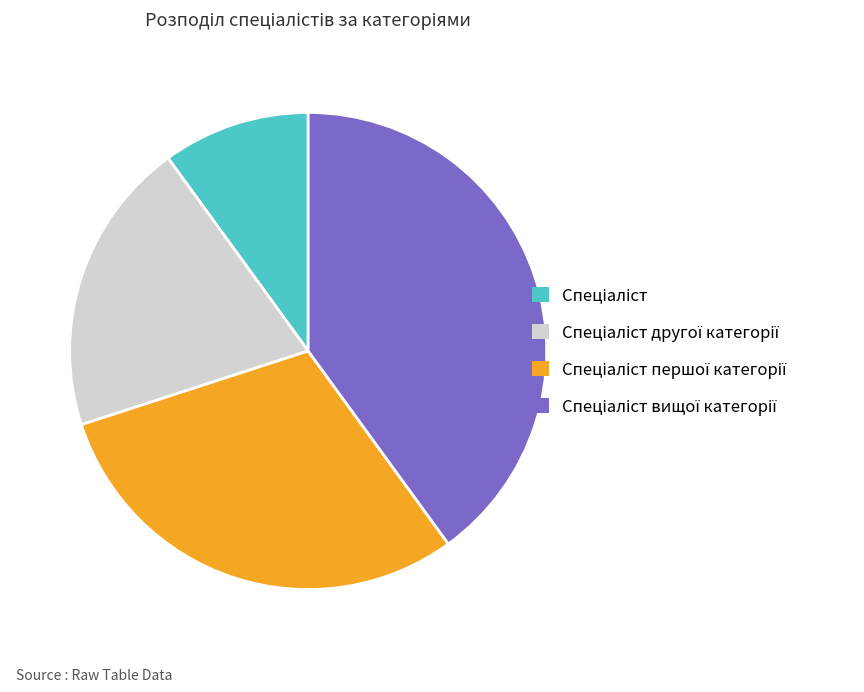

Does any single category account for the majority?

No